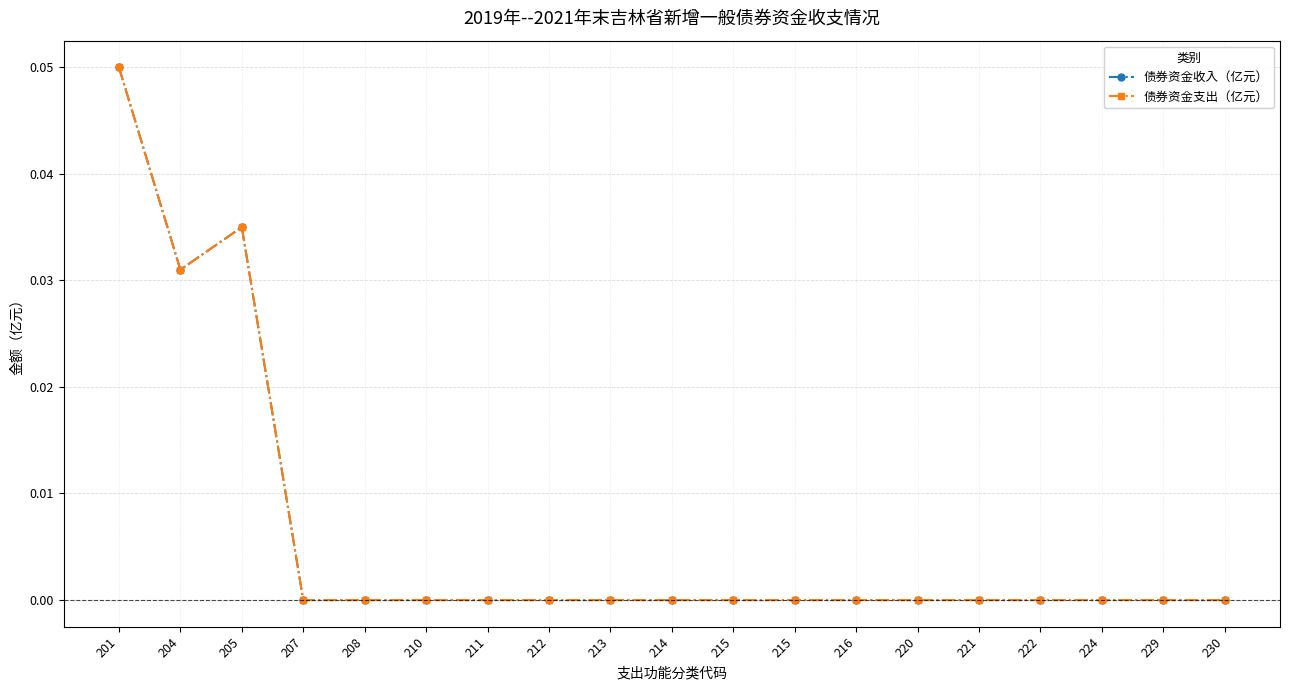

True or false: 债券资金收入（亿元） and 债券资金支出（亿元） cross at least once.

False